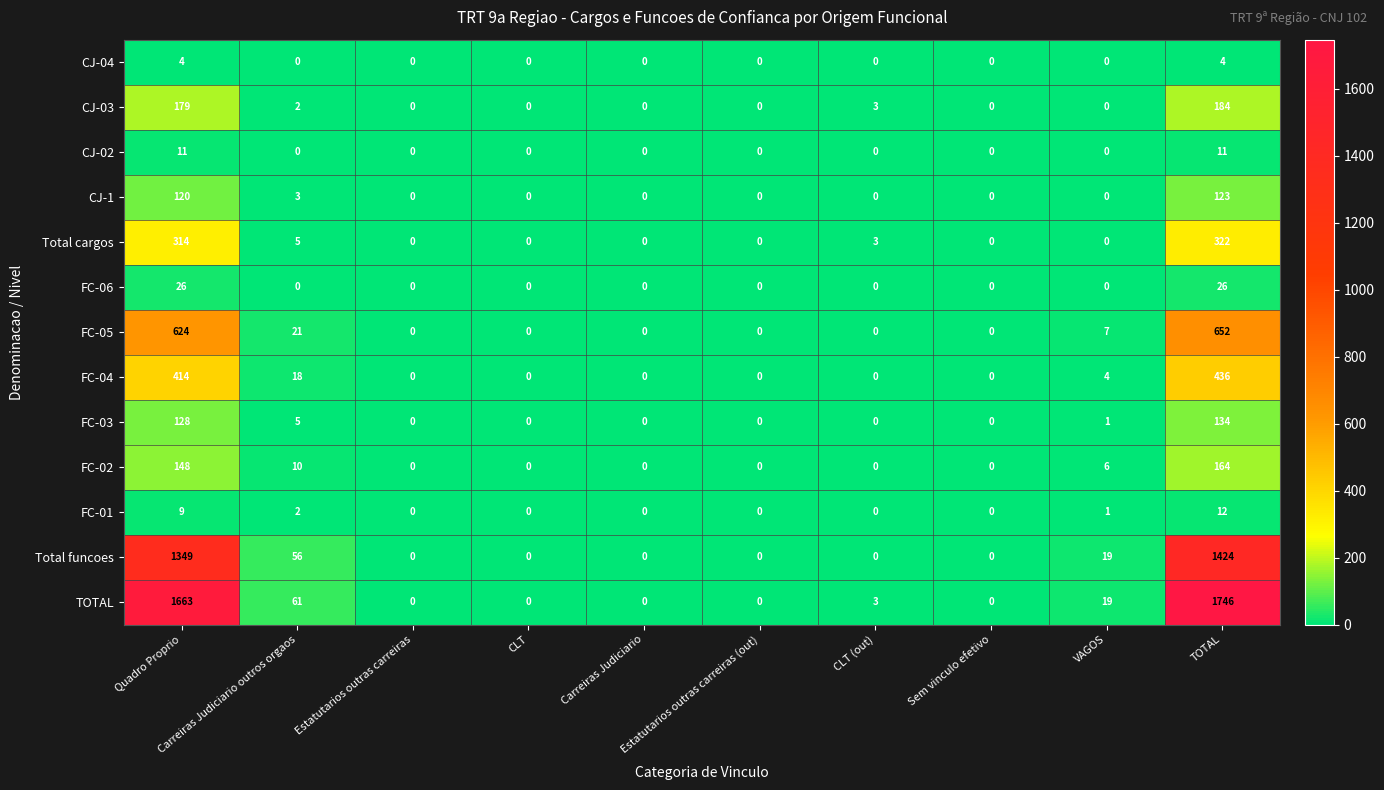

What is the spread (max minus min) of values at CLT (out)?

3